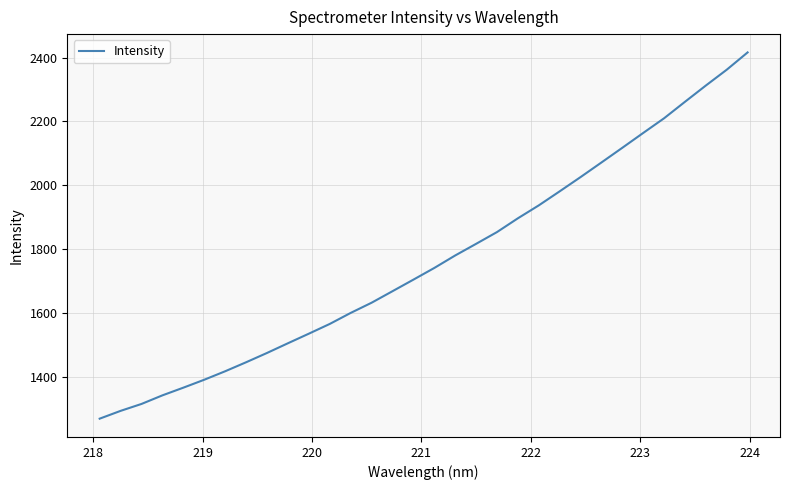

What is the greatest value displayed?

2416.0